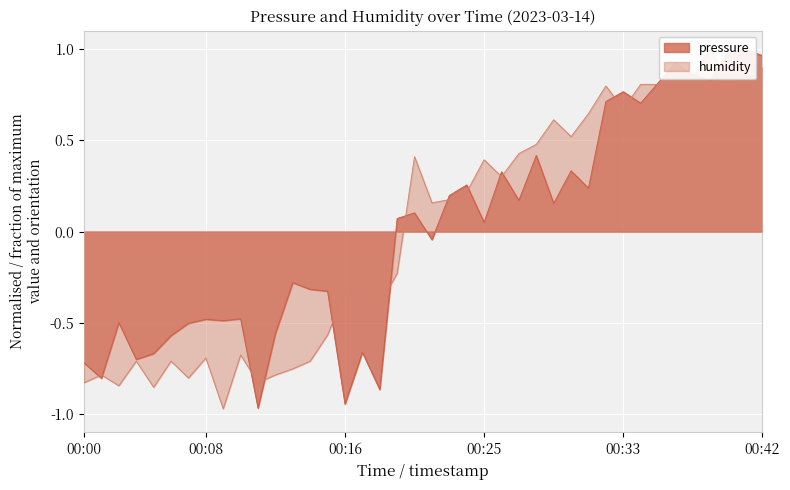

After their last crossing, which series has the higher values: pressure or humidity?

pressure